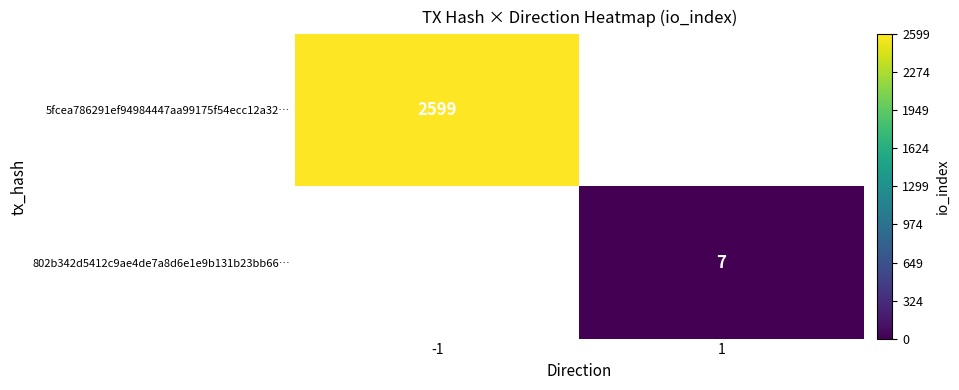

The value of 5fcea786291ef94984447aa99175f54ecc12a32… at -1 is 4582. True or false?

False